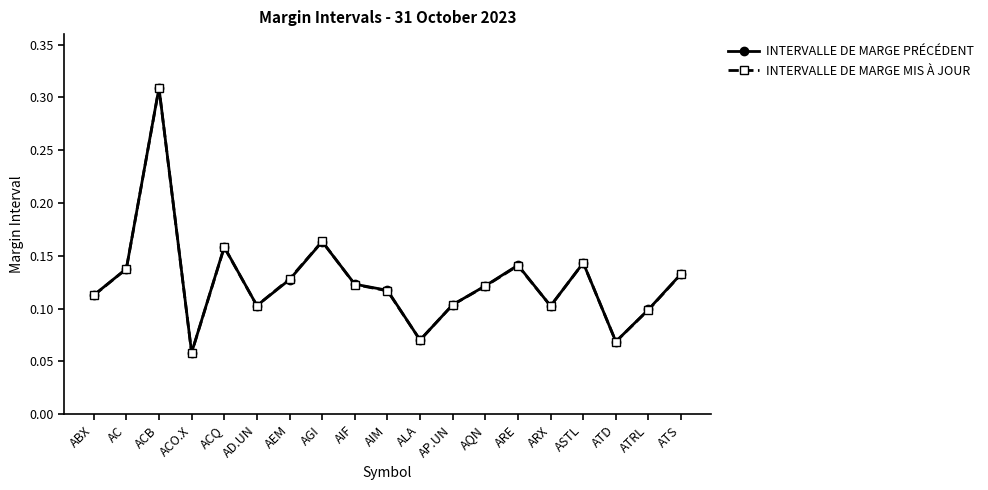

True or false: INTERVALLE DE MARGE PRÉCÉDENT has a value of 0.1 at ATD.

True